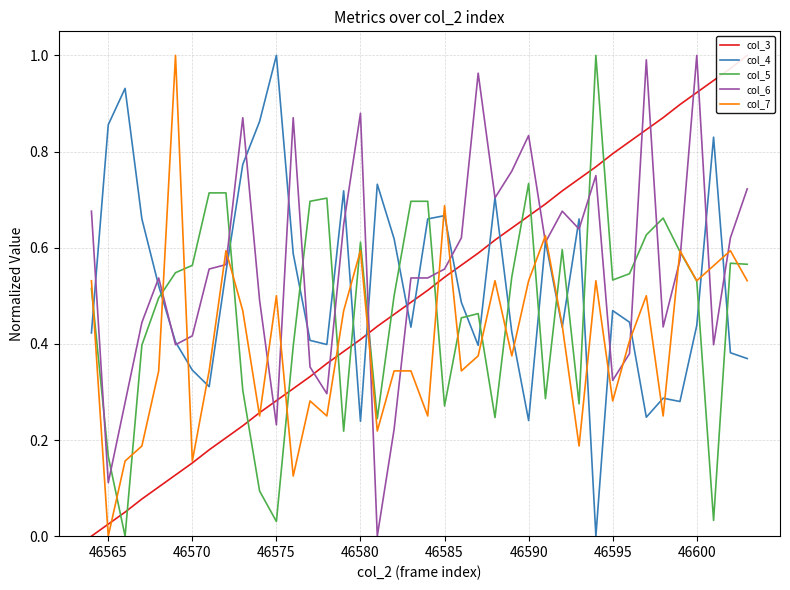

How many intersections are there between col_6 and col_4?

22